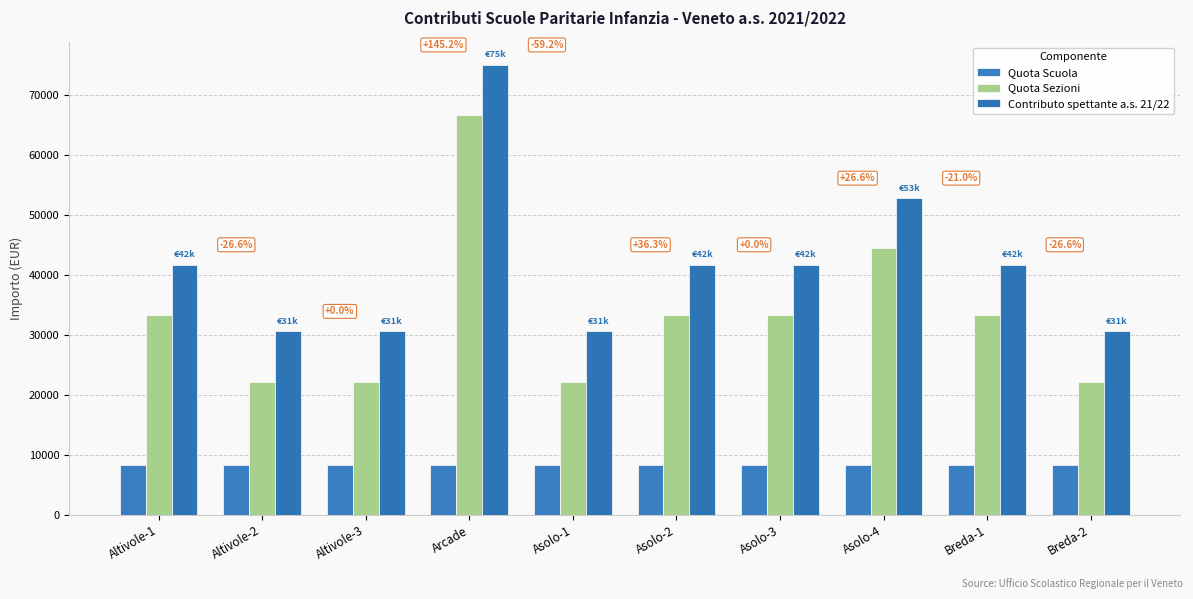

What are all the series names shown in the legend?

Quota Scuola, Quota Sezioni, Contributo spettante a.s. 21/22